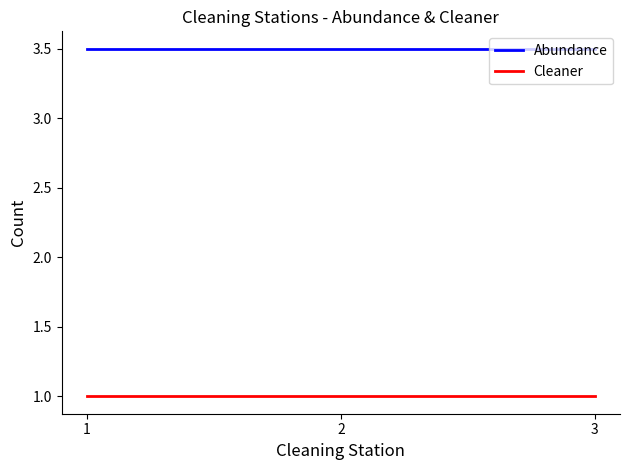

Is this an area chart (filled region under the line)?

No